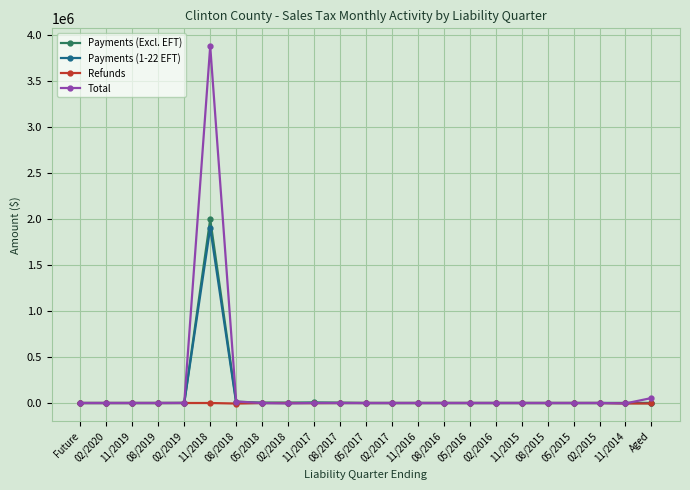

How many categories are shown in the chart?

23